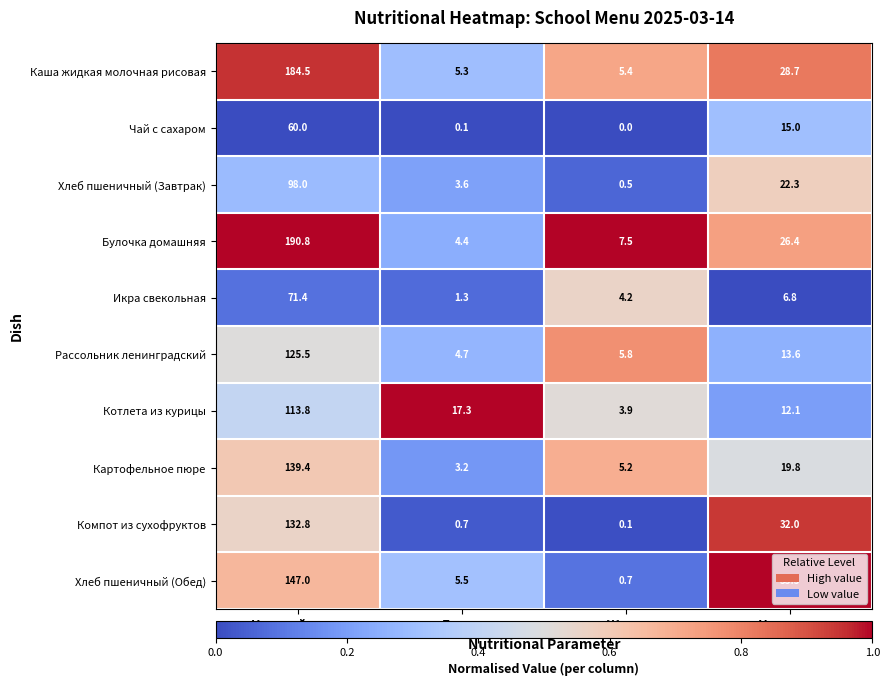

Between Калорийность and Жиры, which series saw the biggest shift?

Булочка домашняя